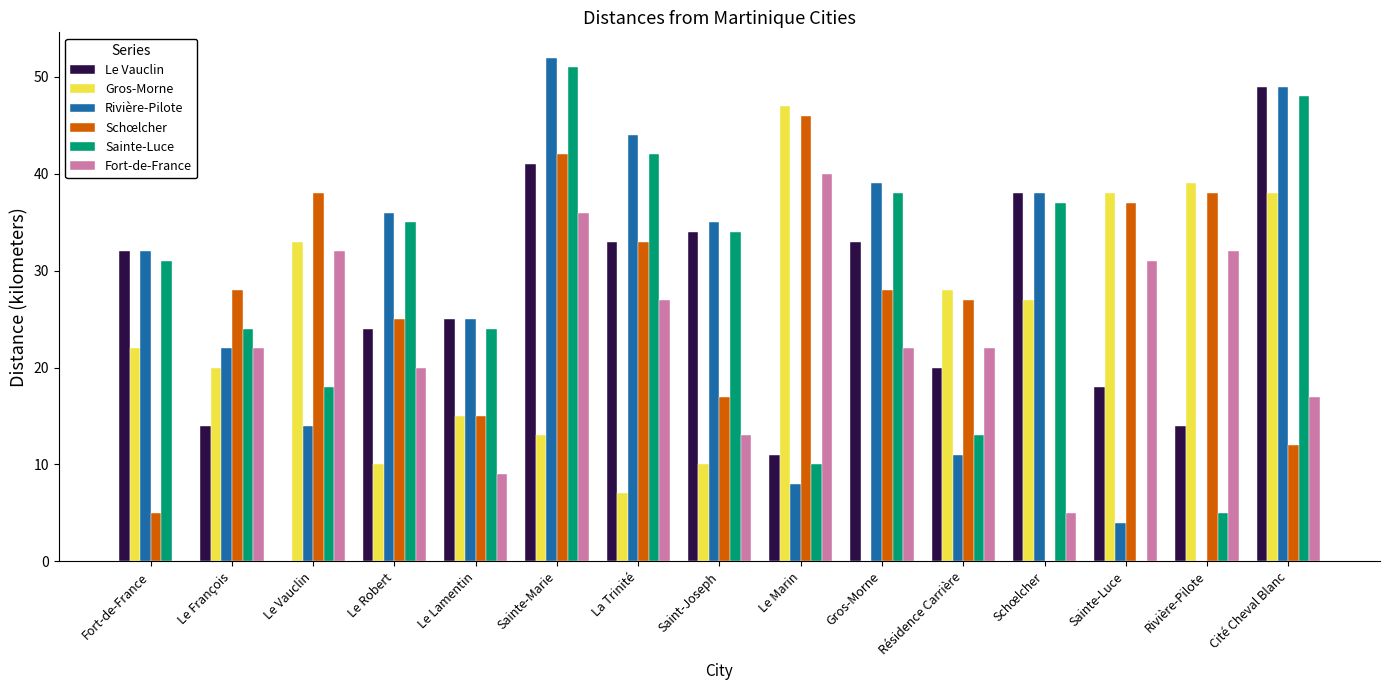

Which series changed the most between La Trinité and Cité Cheval Blanc?

Gros-Morne